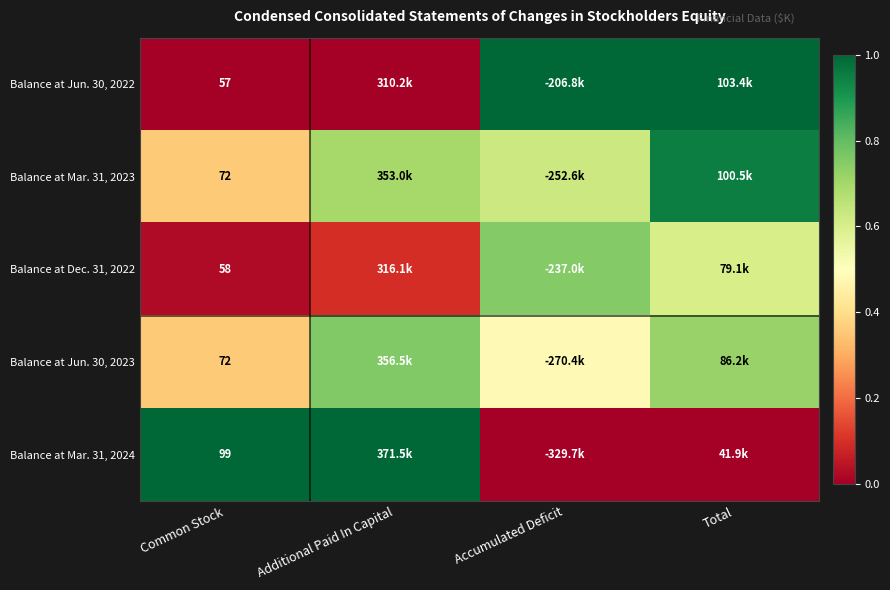

The Balance at Jun. 30, 2022 series shows 0.0 at Common Stock. True or false?

True